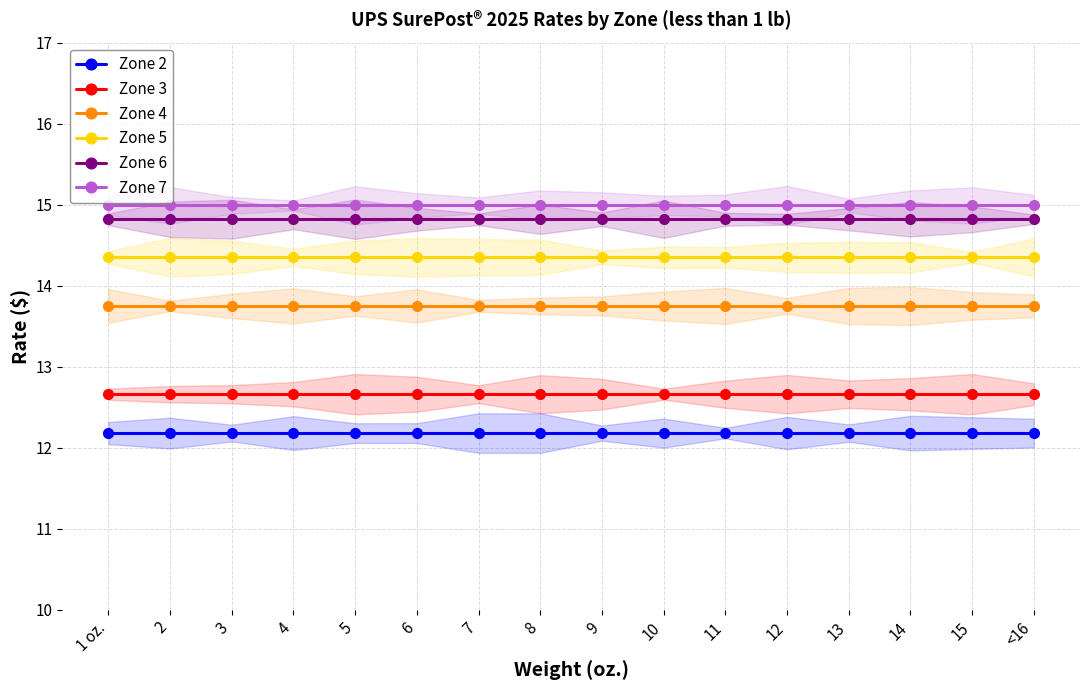

What is the smallest value displayed?

12.2